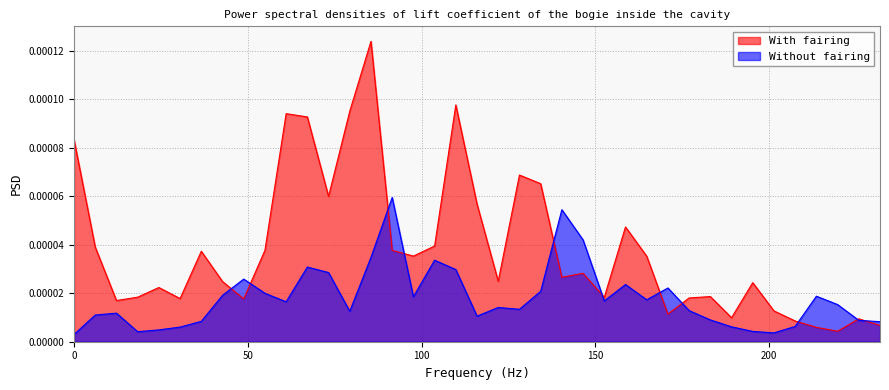

List the series in order of their peak value, highest first.

With fairing, Without fairing